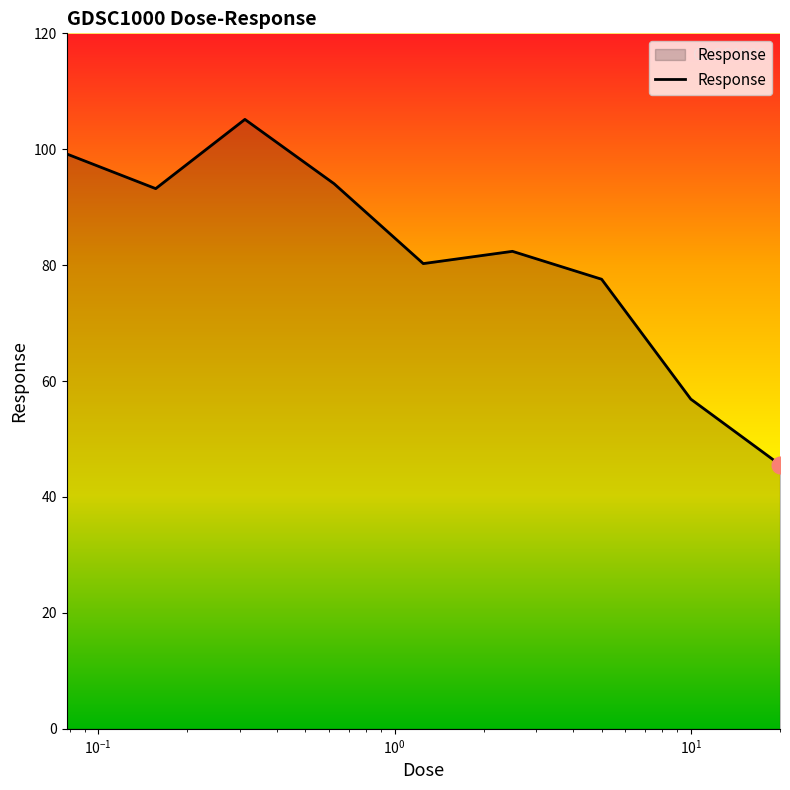

What is the maximum value shown in the chart?

105.2